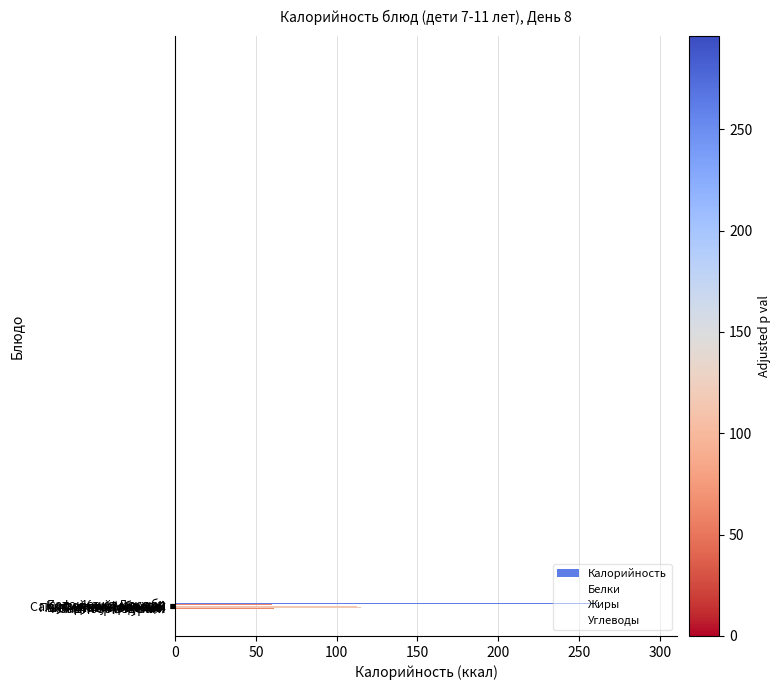

How many bars are there in total?

10